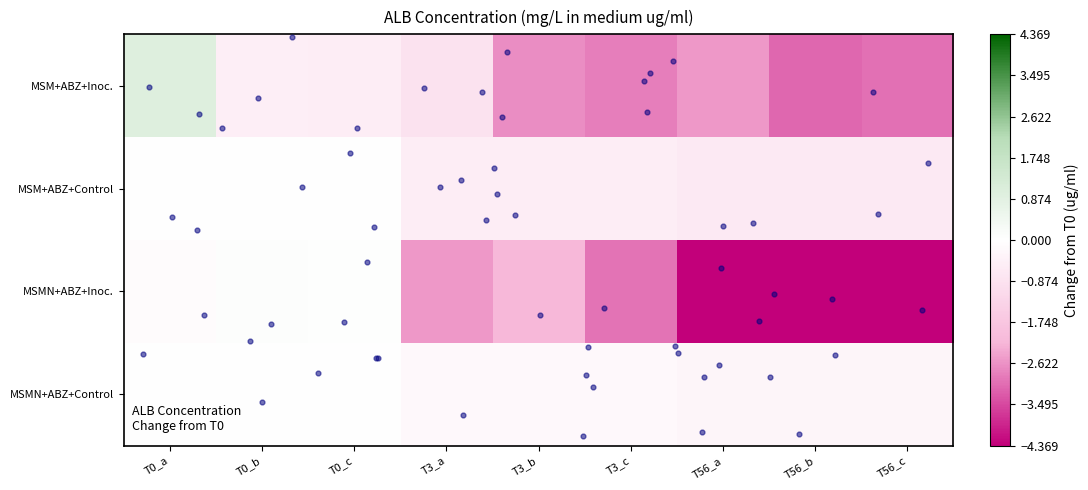

How many categories are shown in the chart?

9